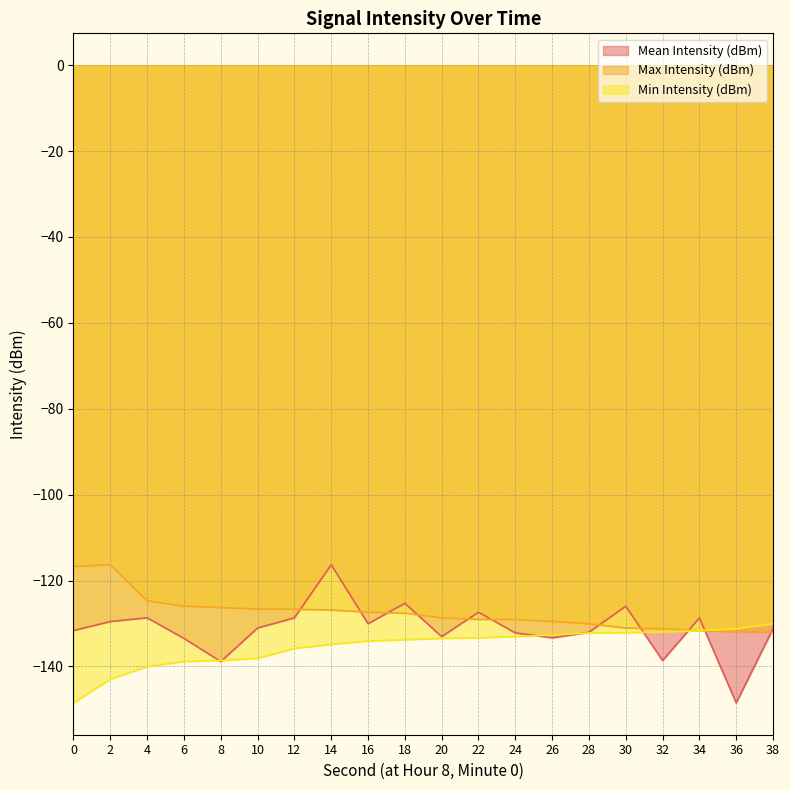

What is the value of the Max Intensity (dBm) point at the 20th from the left?

-132.0